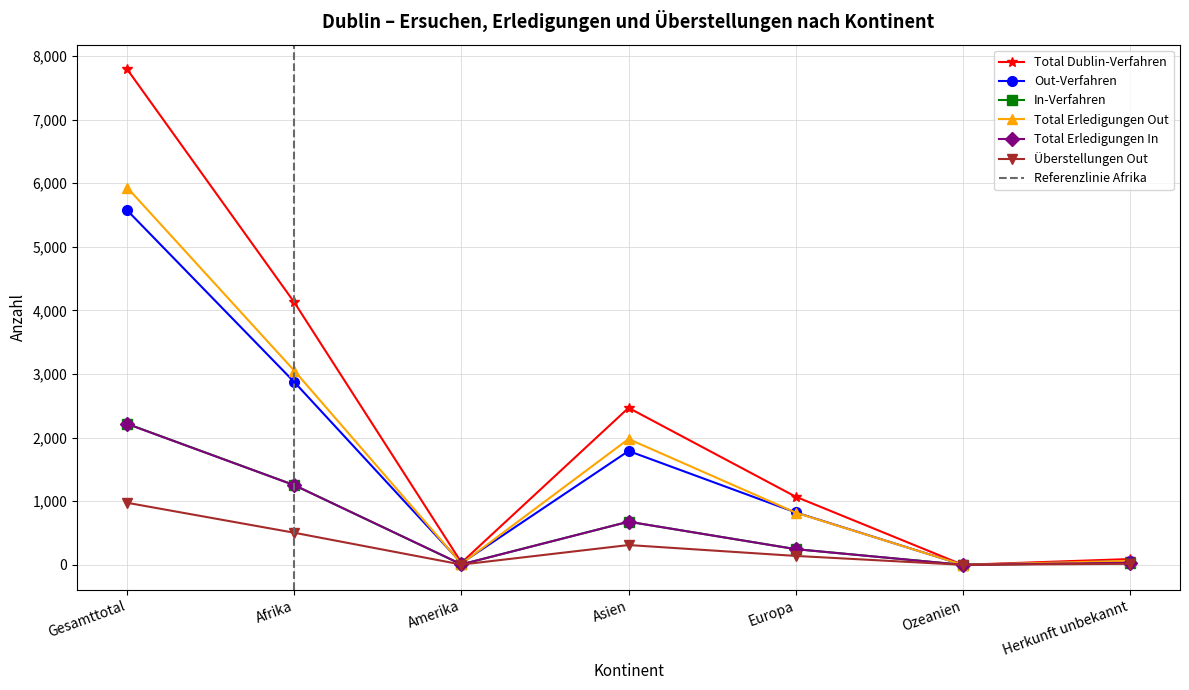

At which category does Überstellungen Out reach its first local peak?

Asien